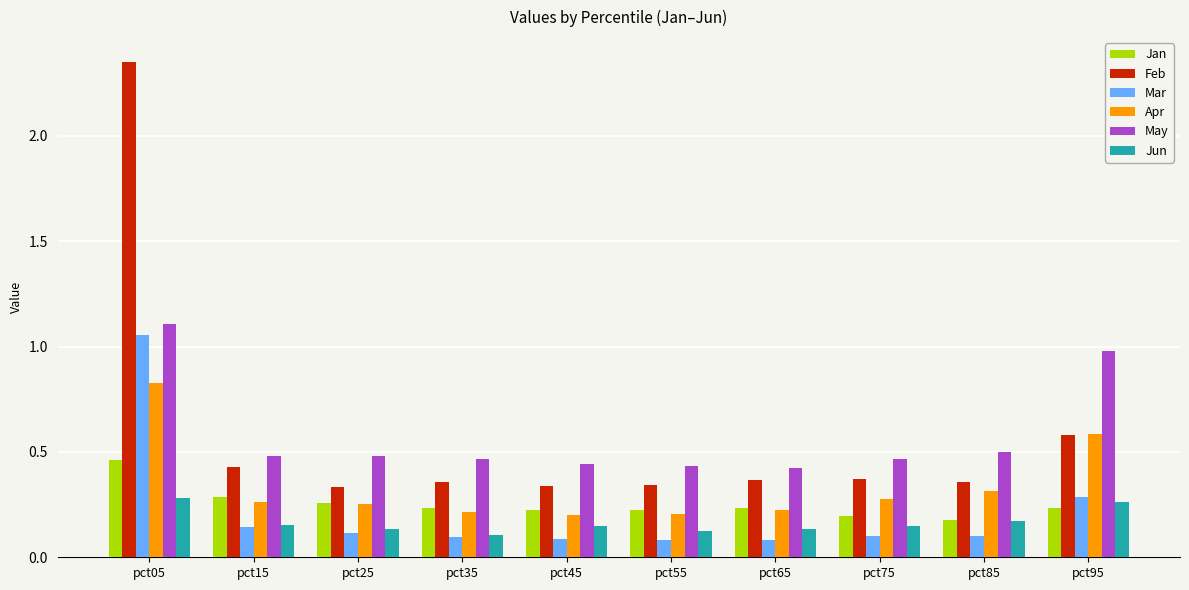

How many series are shown in this chart?

6